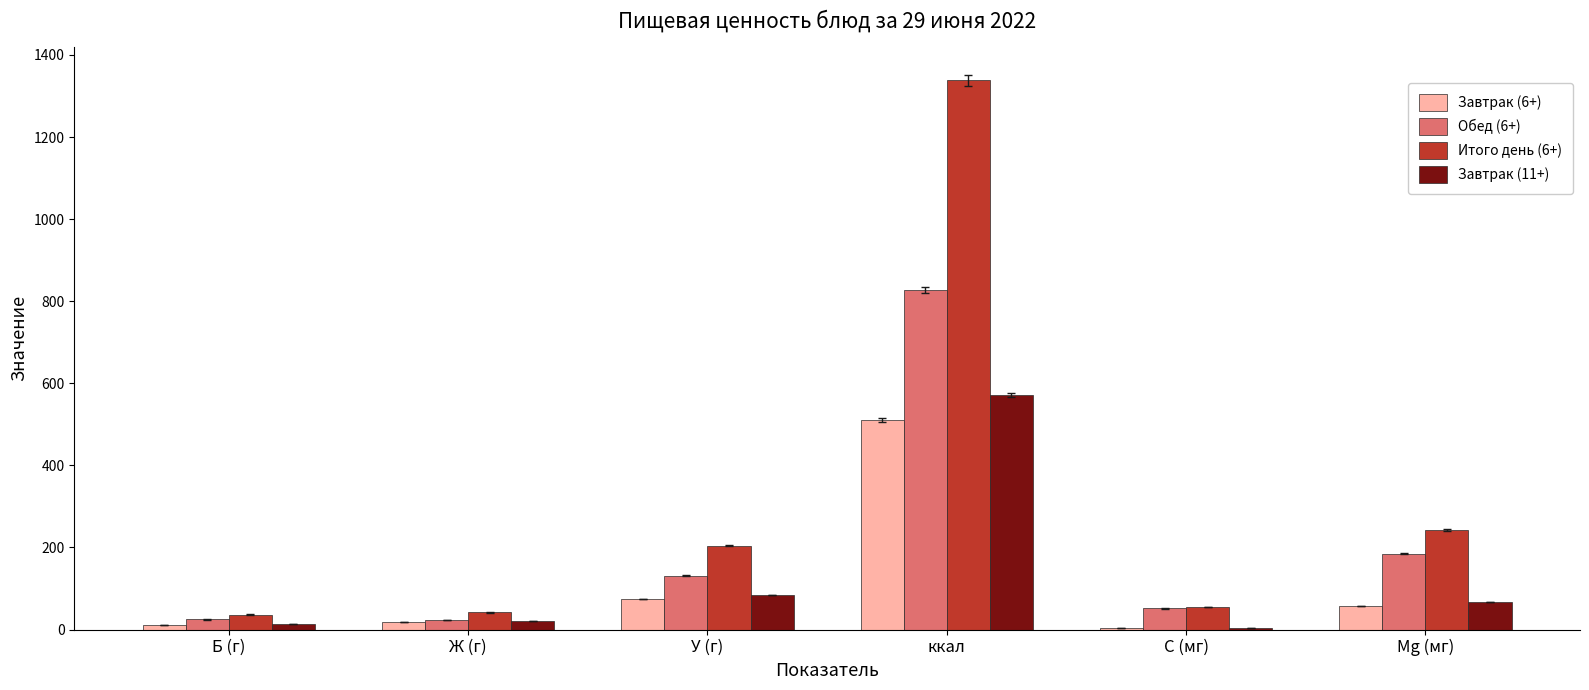

Is the value of Обед (6+) at Mg (мг) greater than the value of Завтрак (6+) at У (г)?

Yes